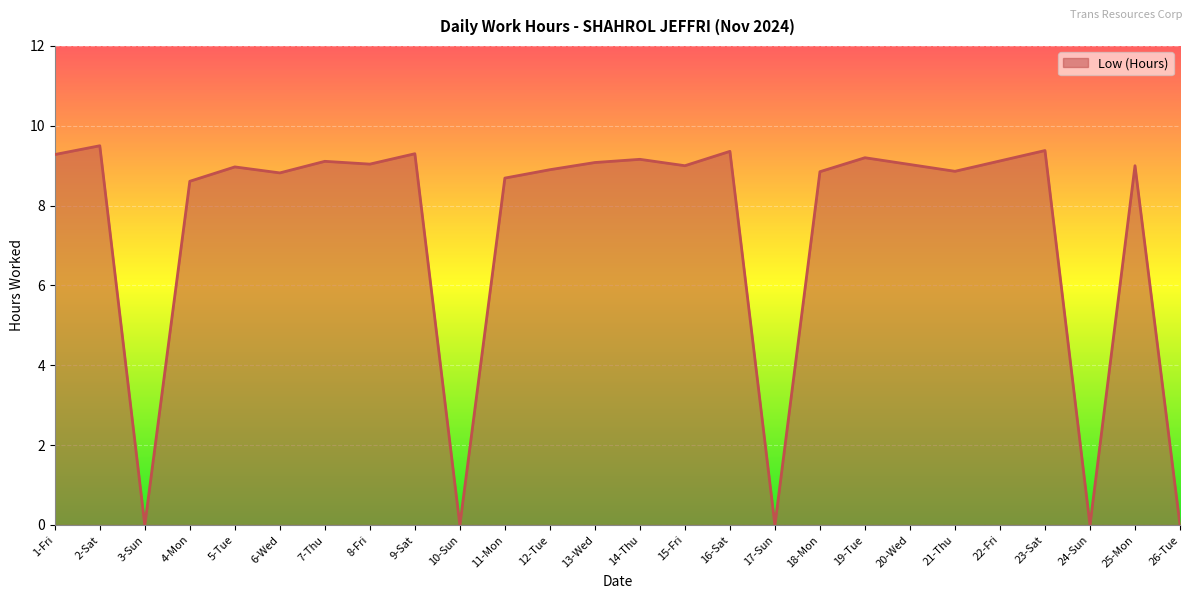

How many lines are shown in the chart?

1